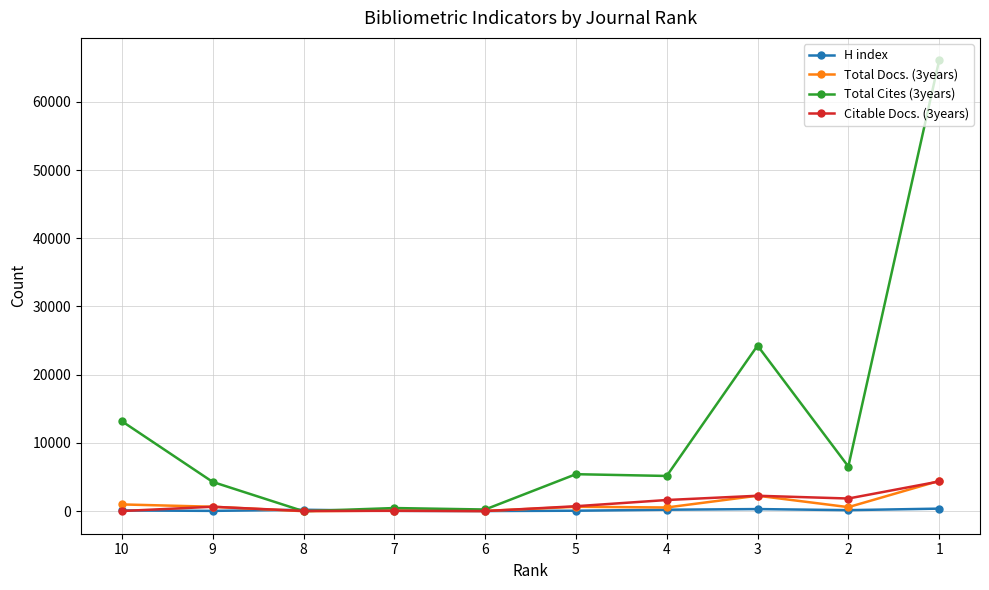

How many lines are shown in the chart?

4